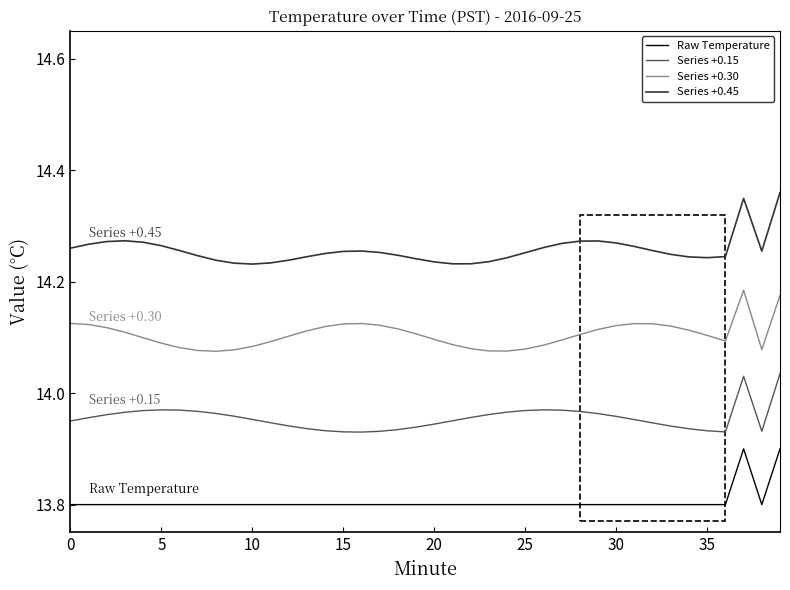

What is the smallest value displayed?

13.8